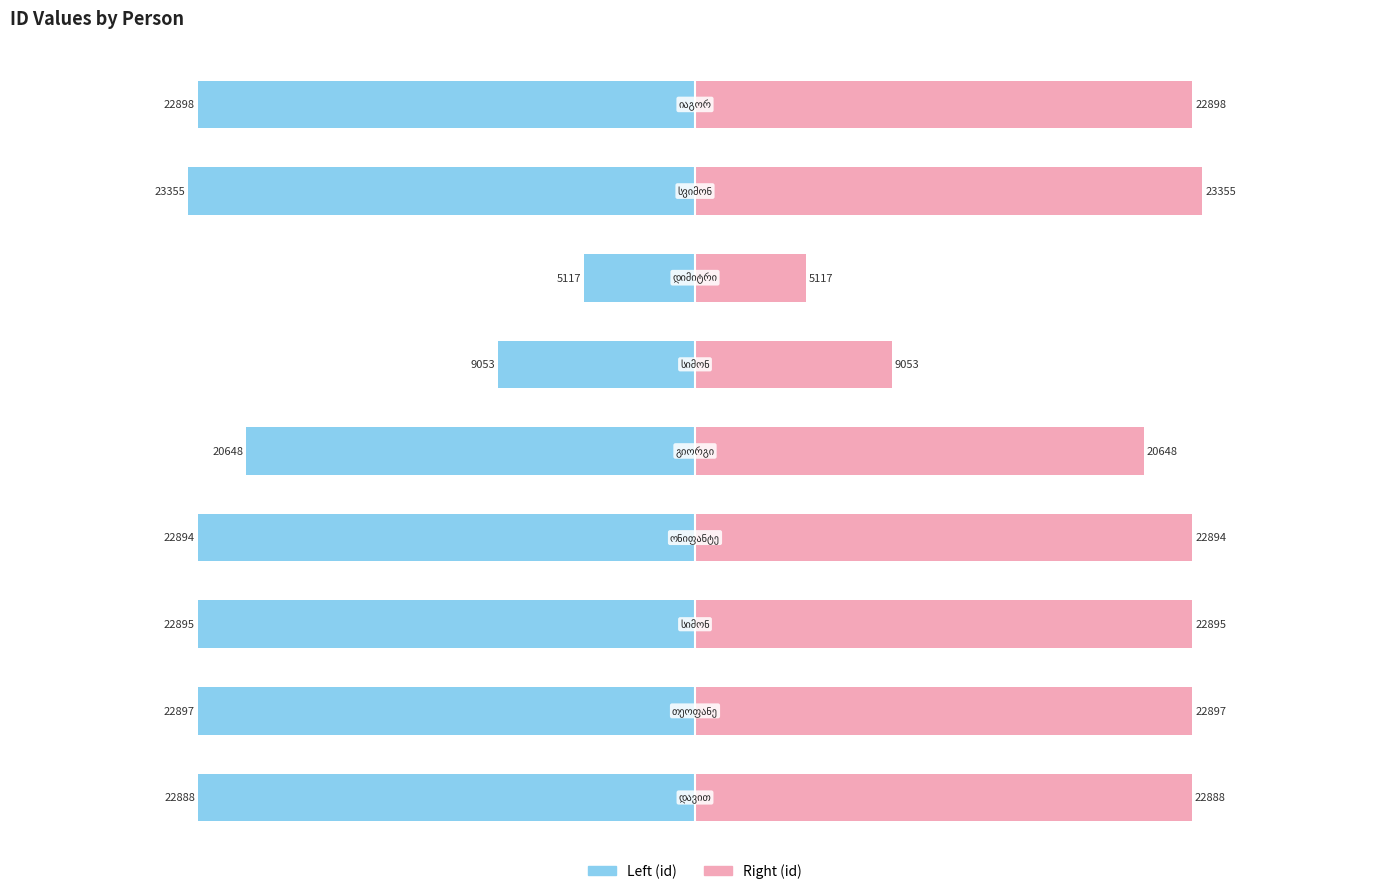

Is the value of Left (id) at 2 greater than the value of Right (id) at 2?

No